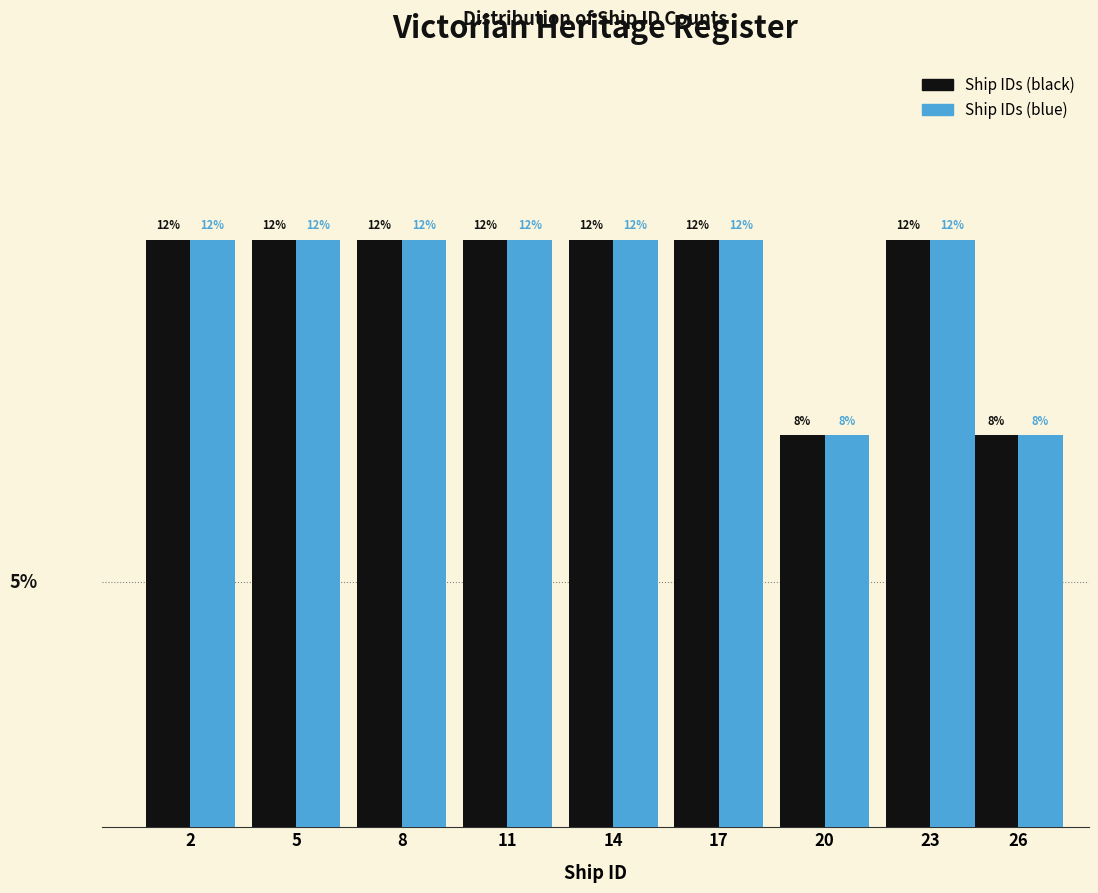

Is the value of Ship IDs (black) at 26 greater than the value of Ship IDs (blue) at 2?

No